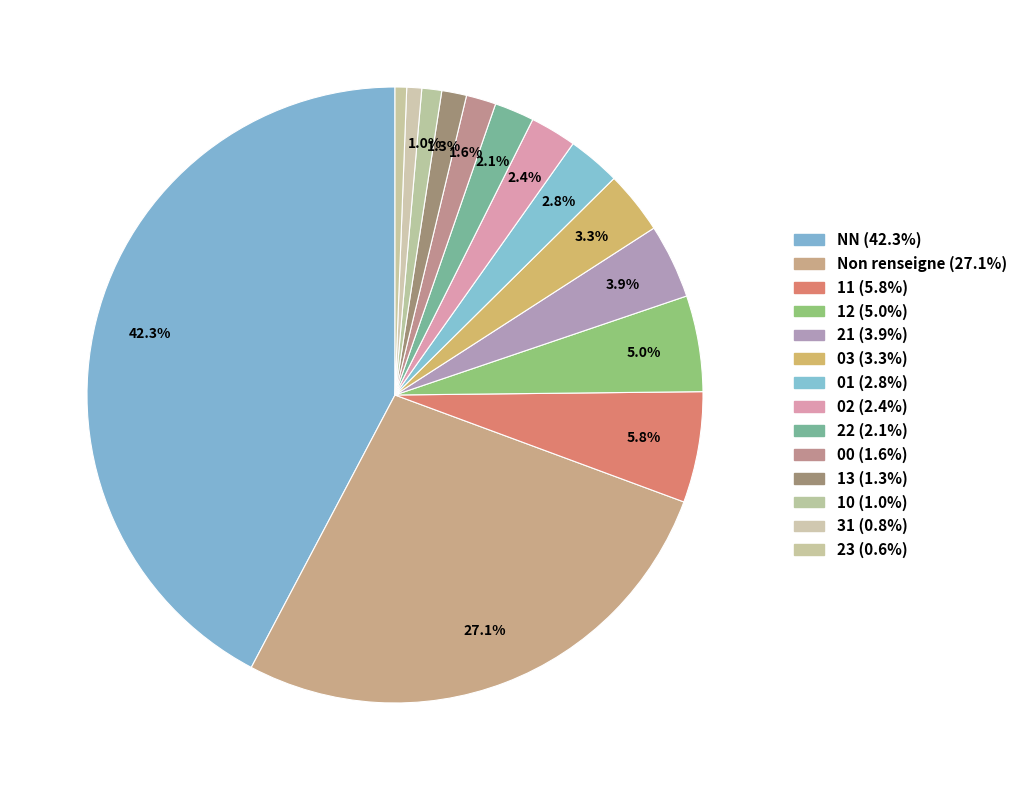

Count the number of slices in the pie.

14